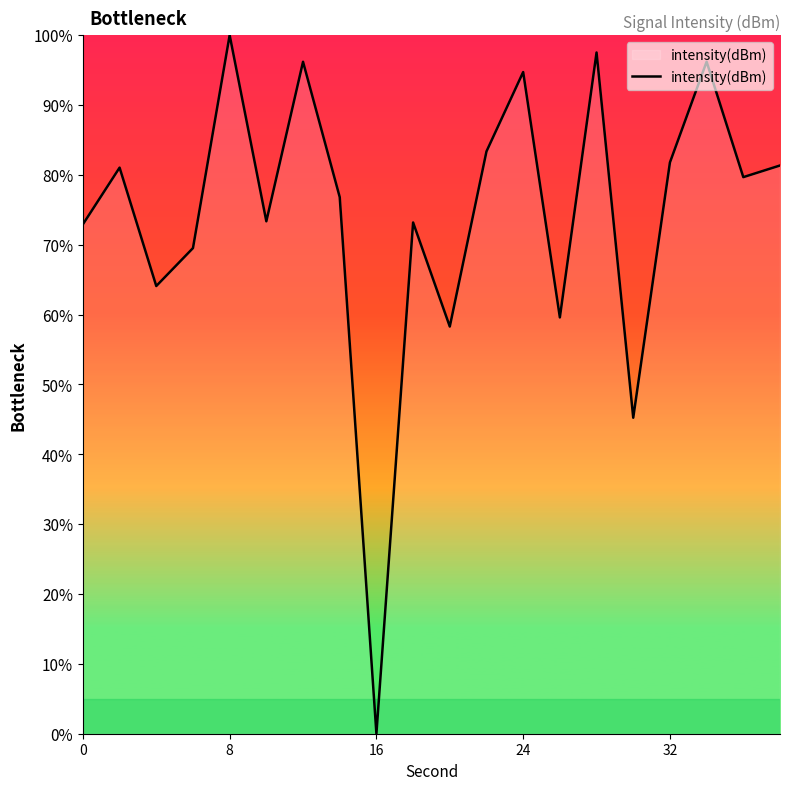

What is the greatest value displayed?

100.0